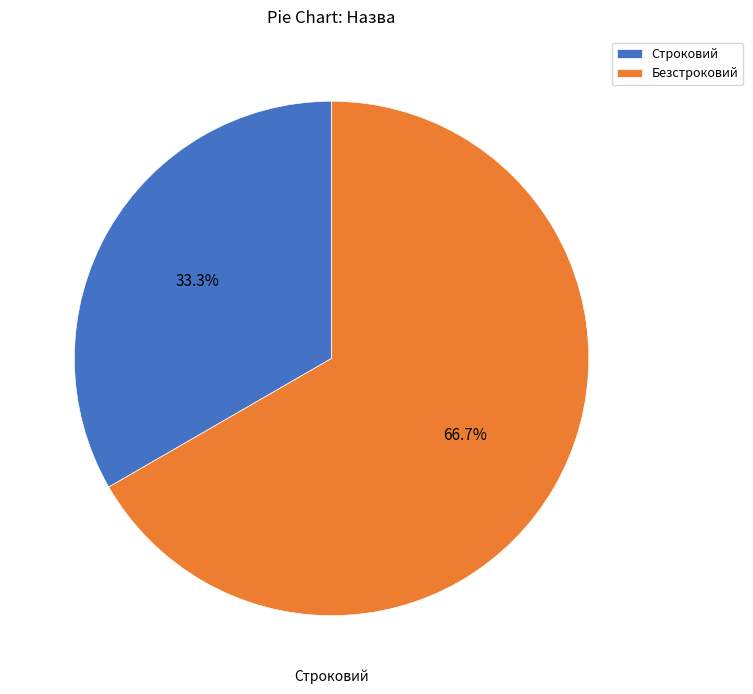

Combined, what portion of the pie is Безстроковий and Строковий?

100.0%